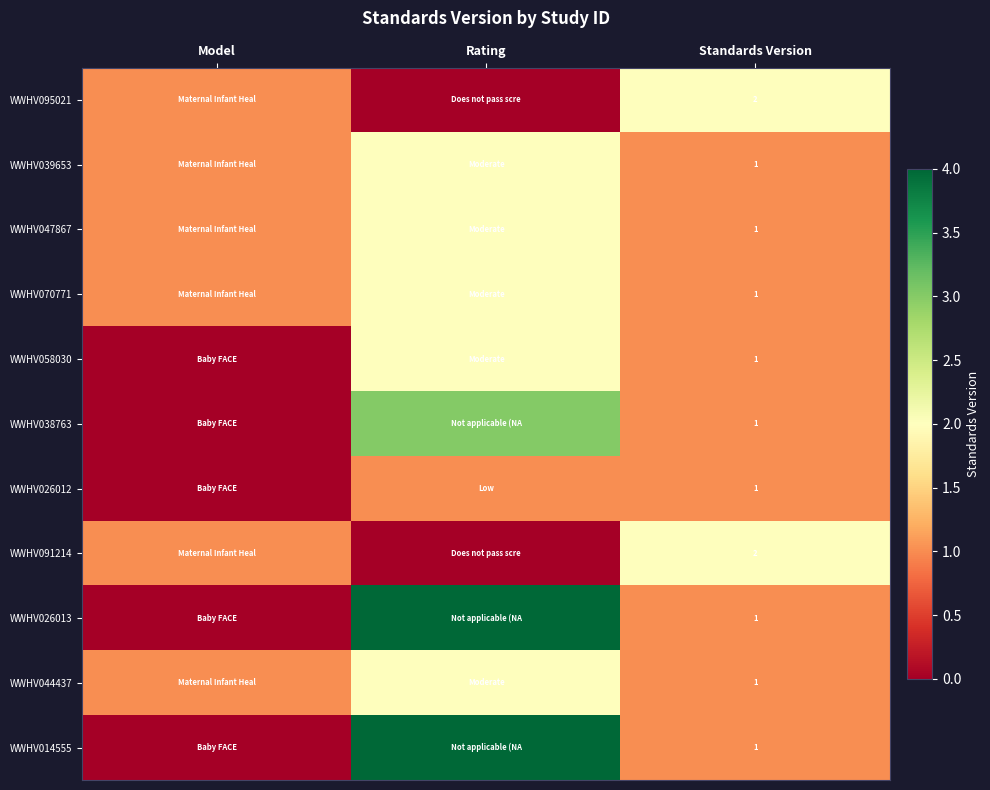

What is the spread (max minus min) of values at Rating?

4